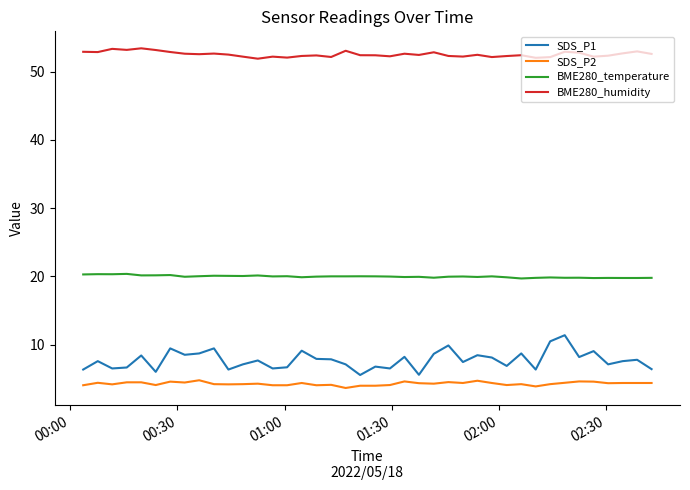

Rank the series by their maximum value, from lowest to highest.

SDS_P2, SDS_P1, BME280_temperature, BME280_humidity